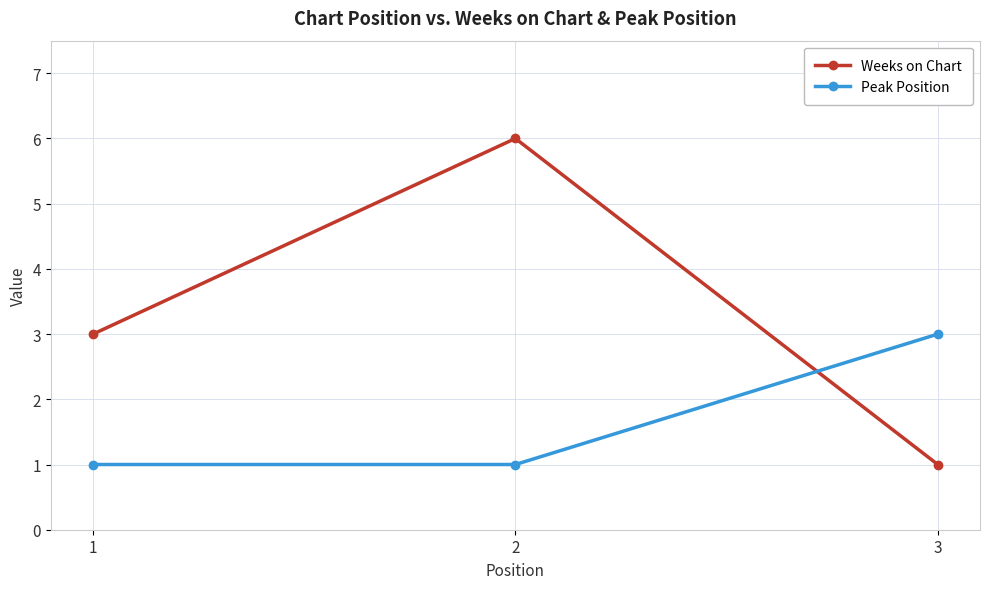

What is the approximate value of Weeks on Chart at 2?

6